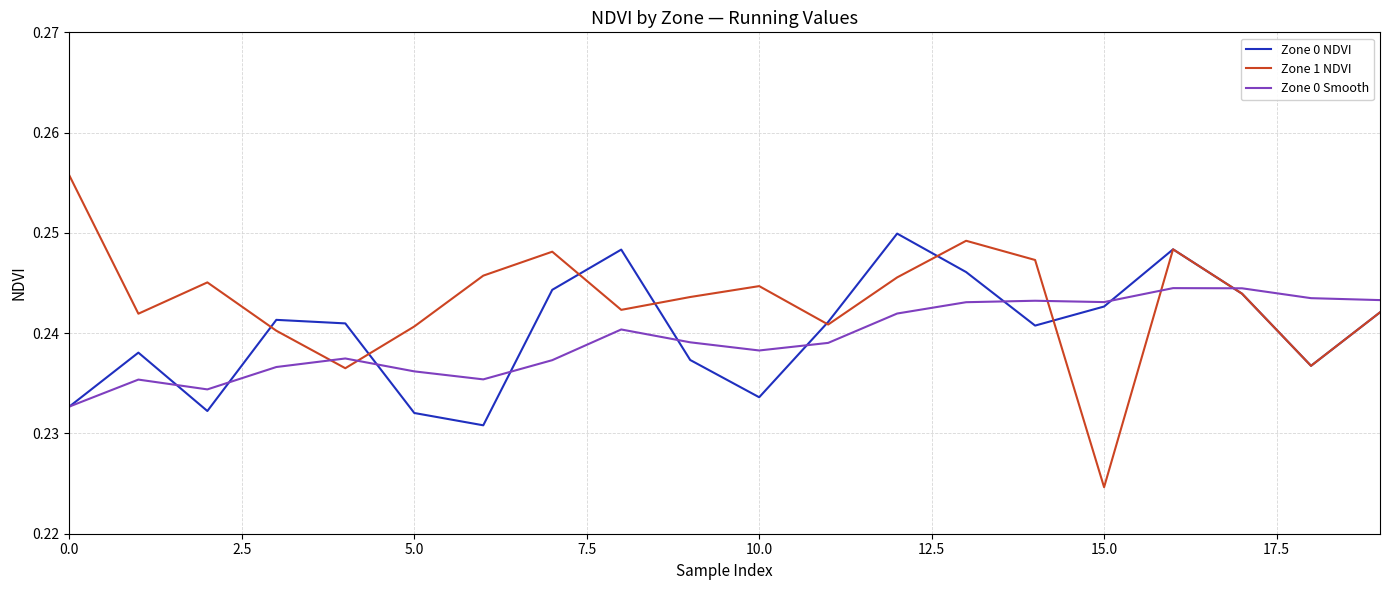

Rank the series by their maximum value, from highest to lowest.

Zone 1 NDVI, Zone 0 NDVI, Zone 0 Smooth